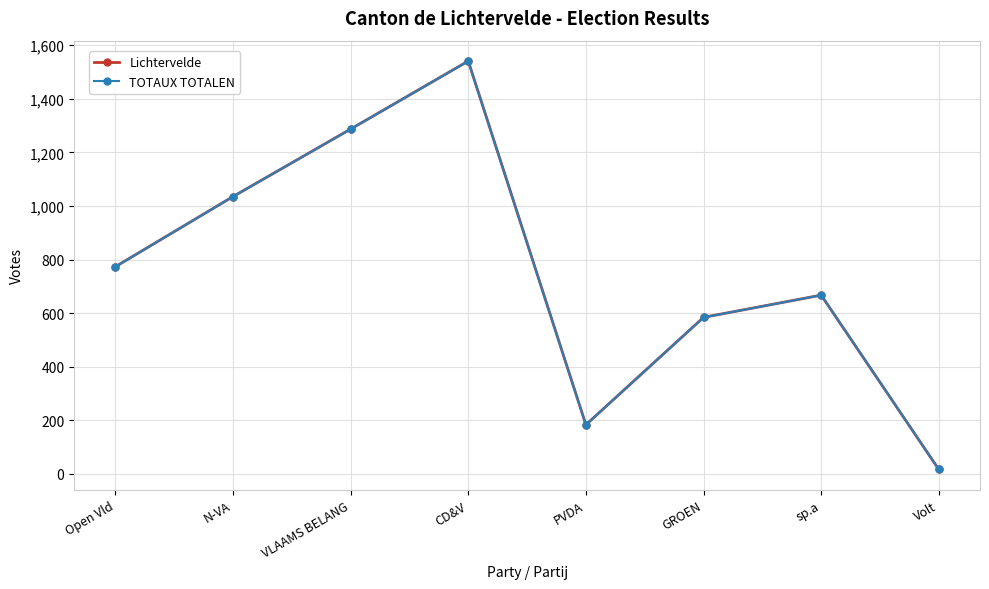

Is this an area chart (filled region under the line)?

No